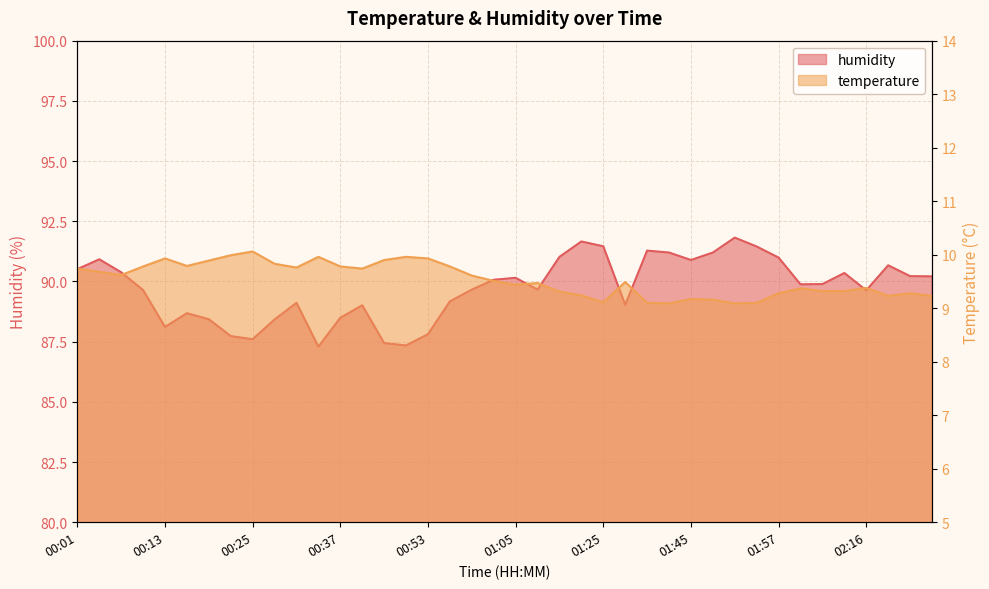

What is the total value across all series at 01:02?

99.6